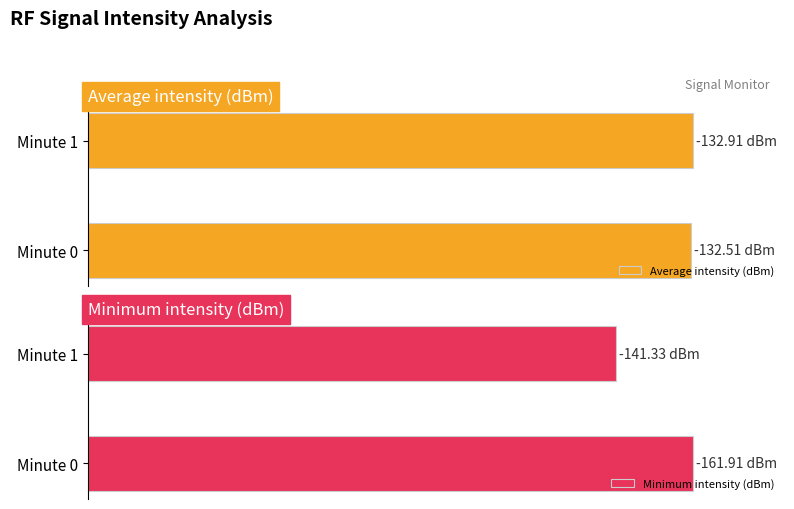

How many distinct data groups are displayed?

2